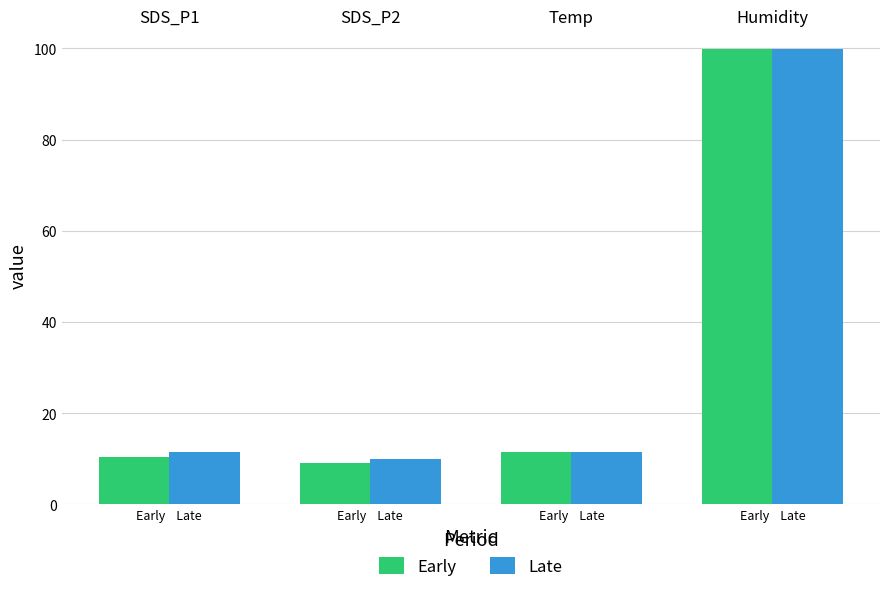

What is the value of the Early bar at the 1st from the left?

10.4